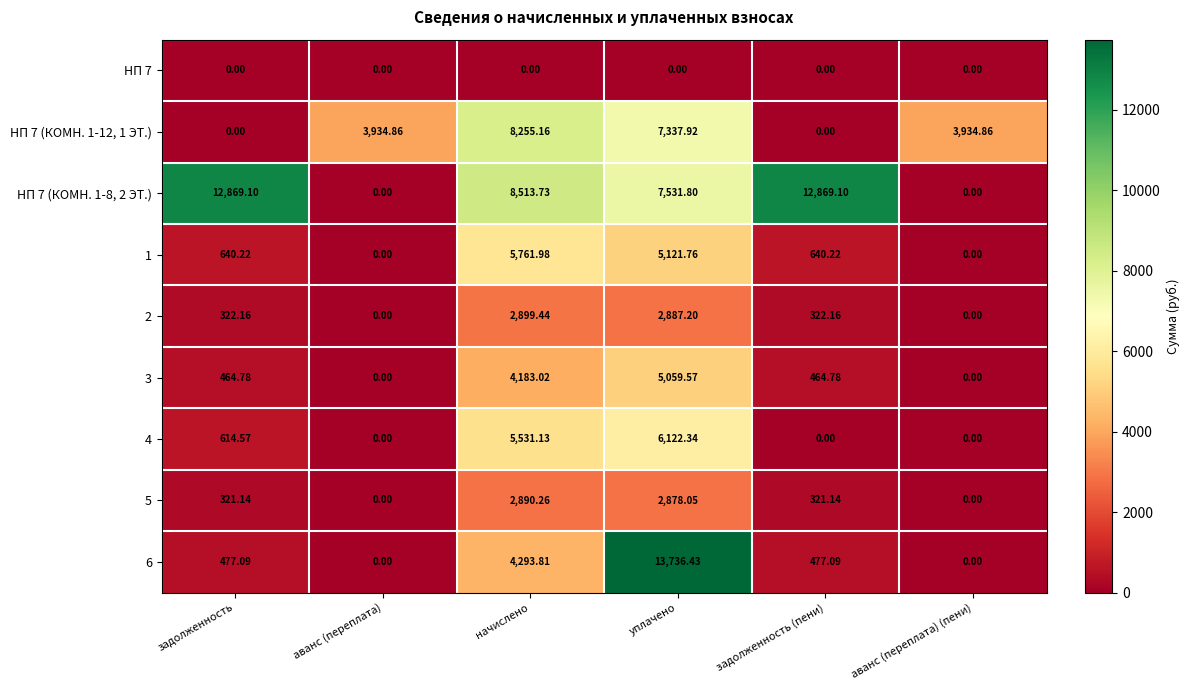

At which label does 4 first exceed 614?

задолженность